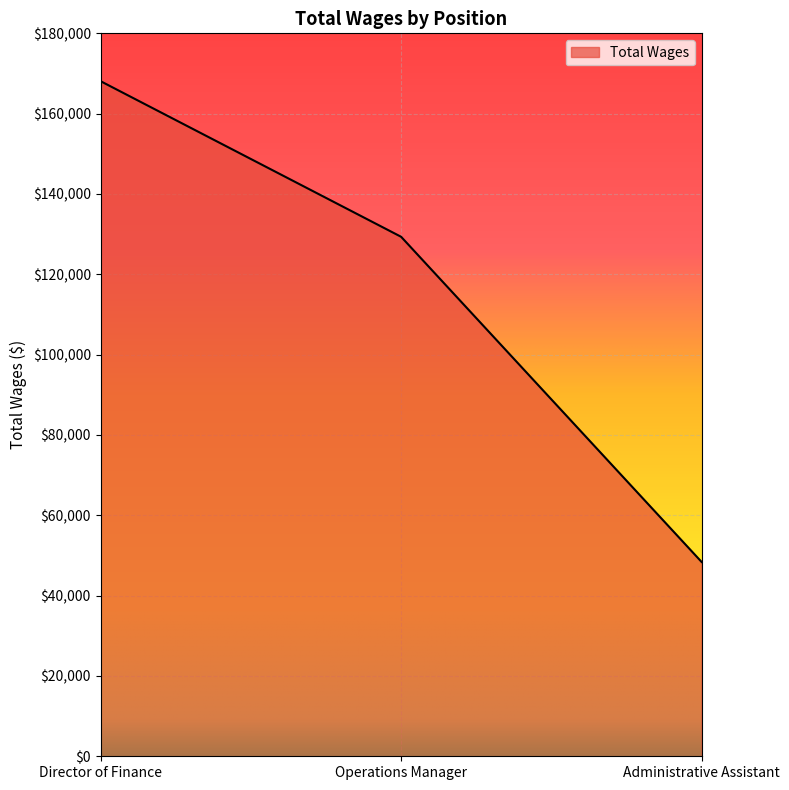

How many values are between 48377 and 168083?

3